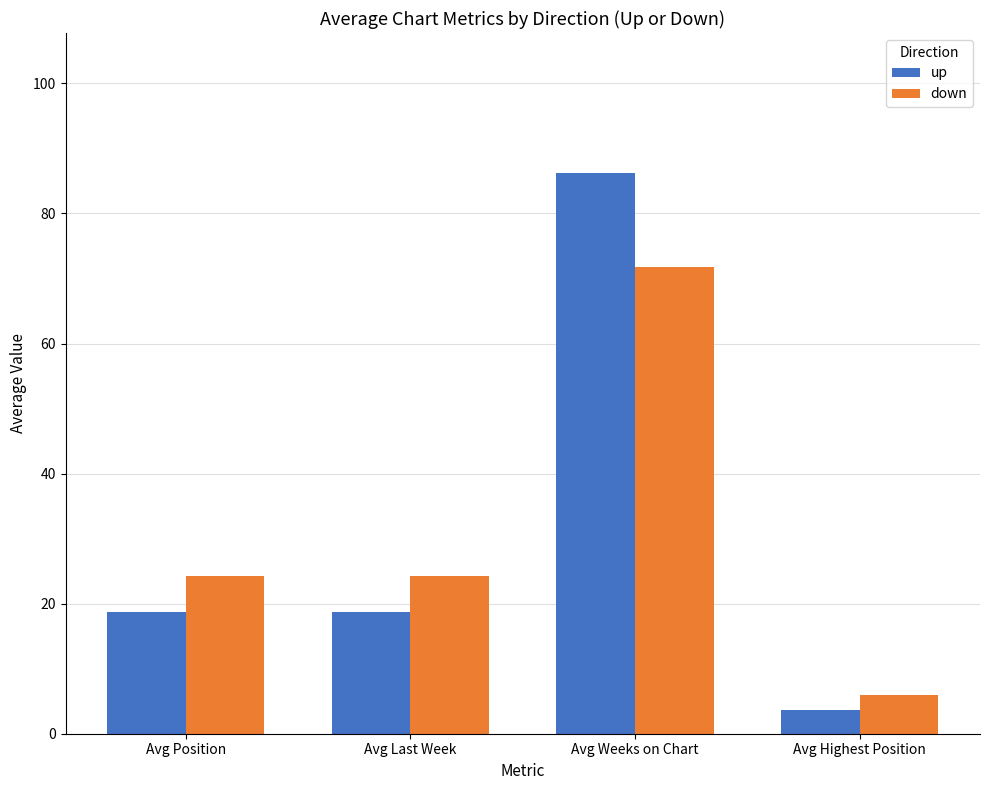

At which label does up reach its peak?

Avg Weeks on Chart